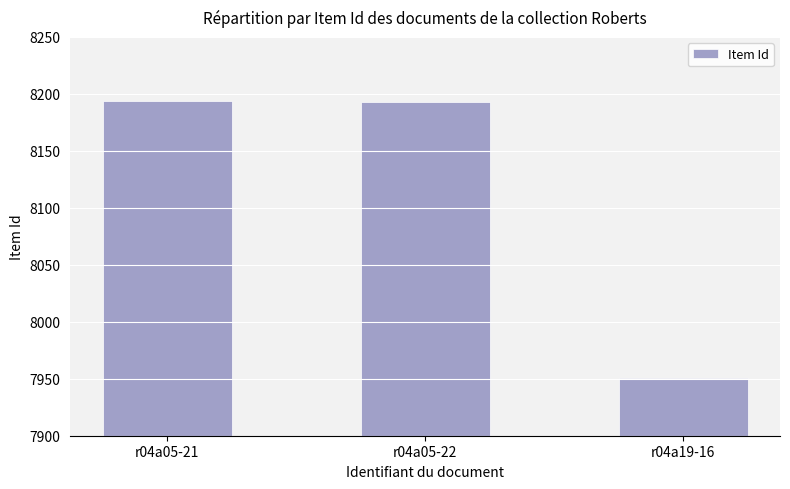

At which category does the chart reach its minimum across all series?

r04a19-16